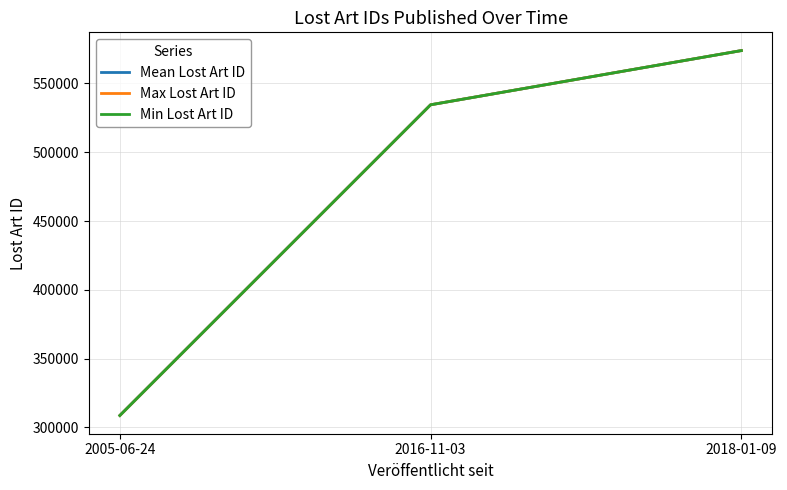

What is the sum of all Max Lost Art ID values?

1417053.0